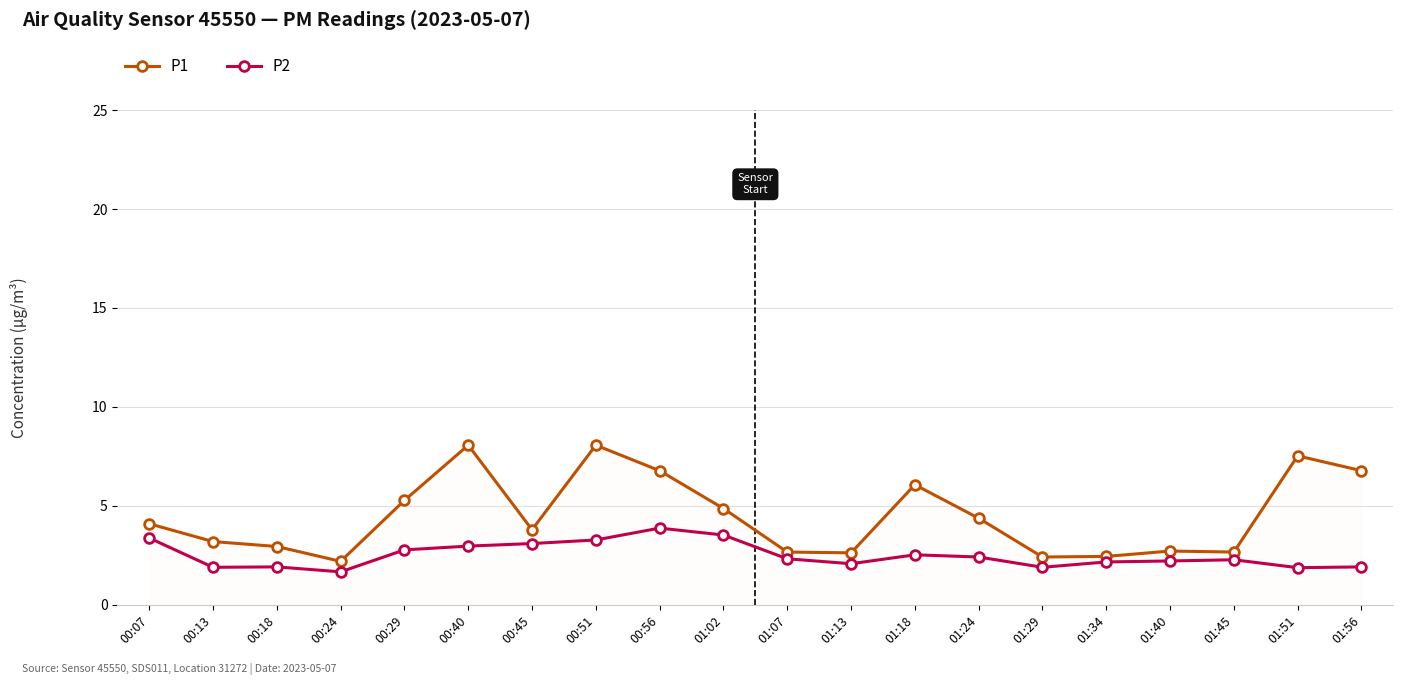

In P1, how many points are lower than both neighbors (excluding endpoints)?

5